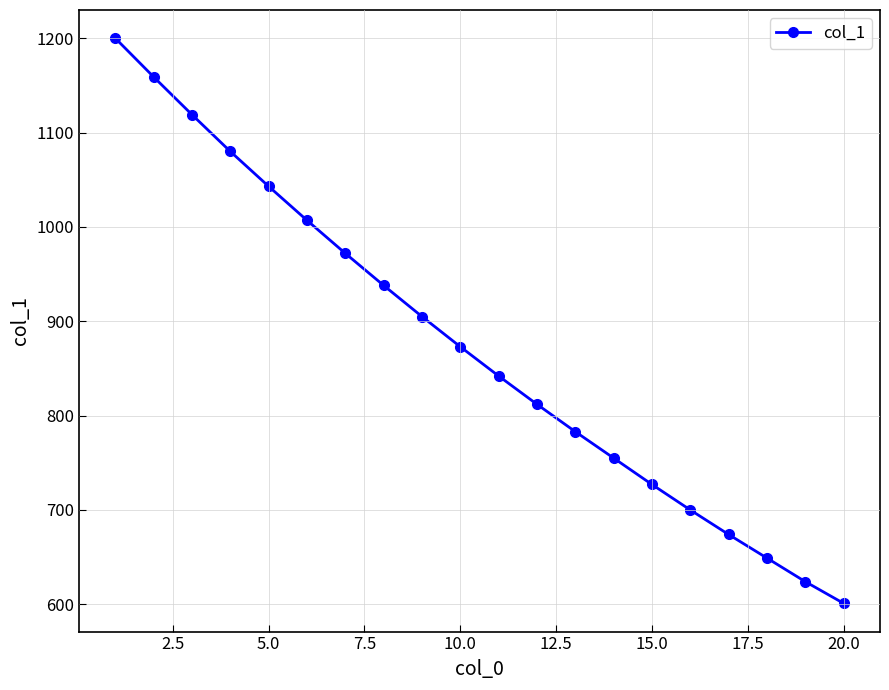

What is the difference between the second highest and minimum values?

558